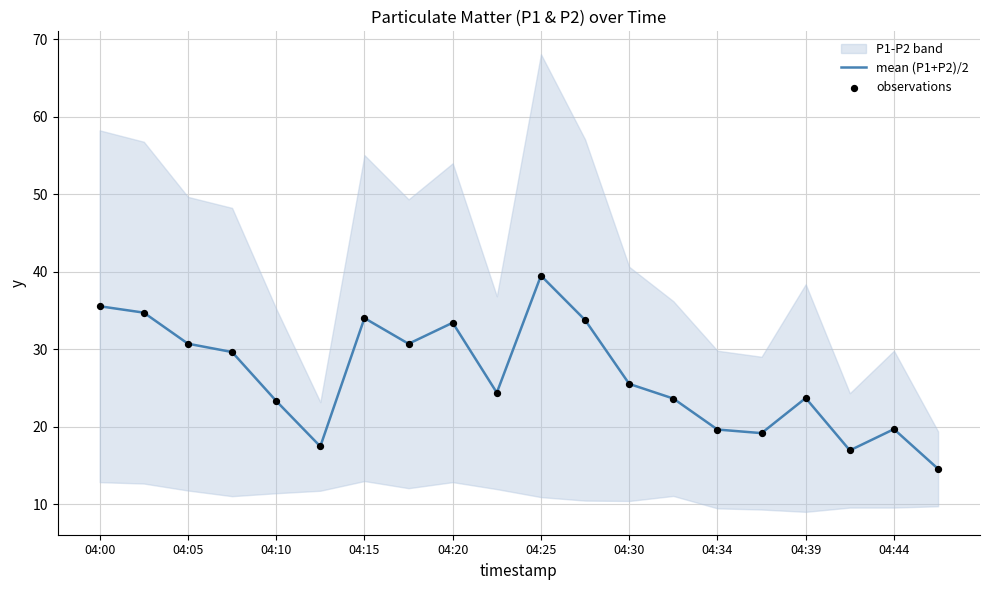

What is the maximum value for mean (P1+P2)/2?

39.5